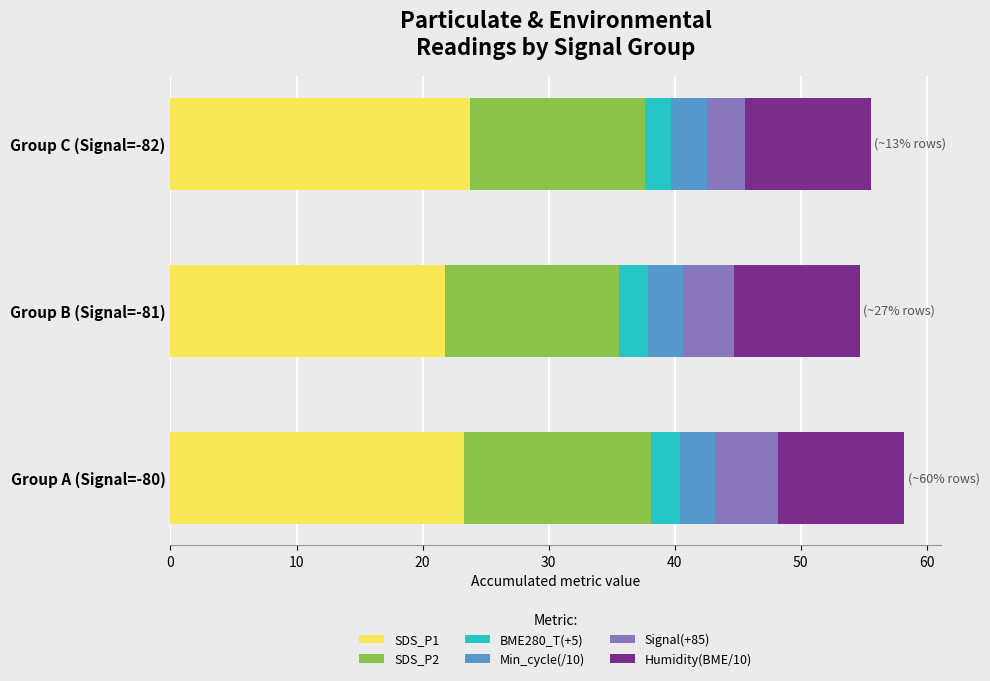

At which label does SDS_P1 reach its minimum?

Group B (Signal=-81)